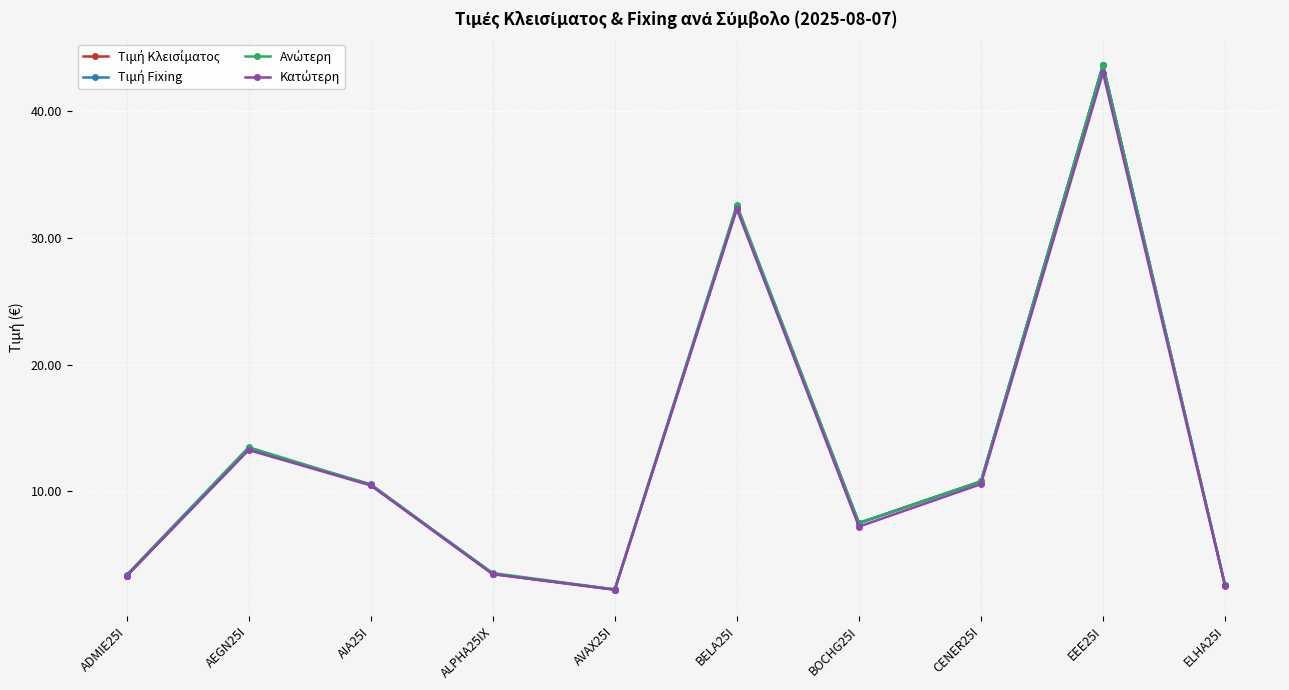

What is the label of the 6th point from the right?

AVAX25I